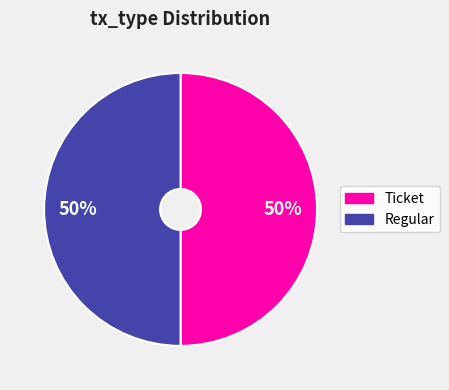

To the nearest percent, what is the difference between the largest and smallest slice percentages?

0%